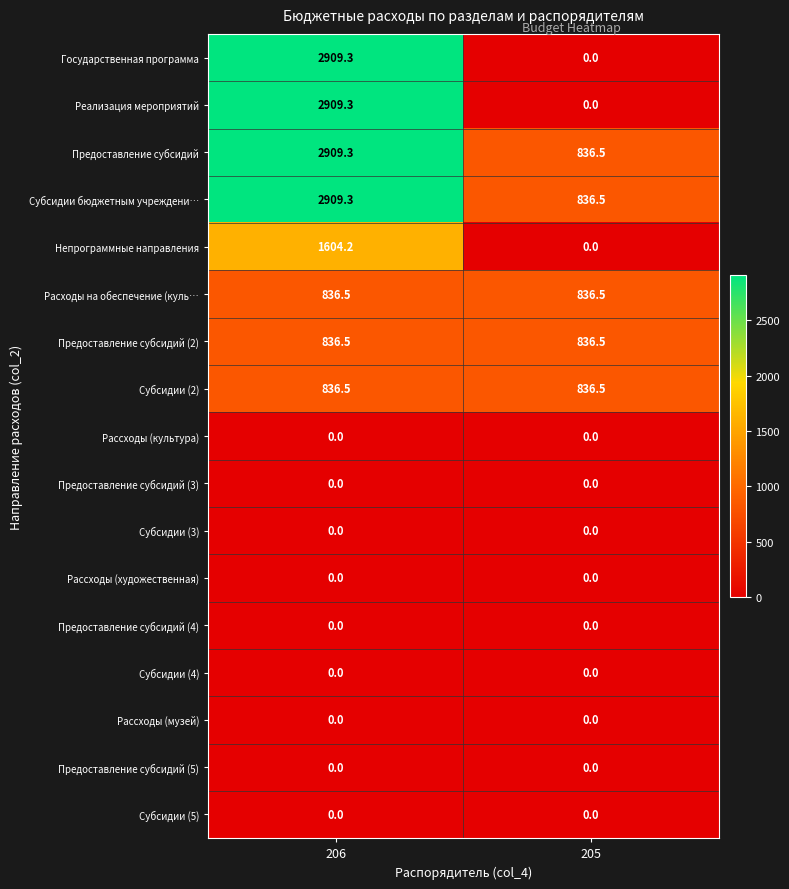

What is the average value of the Государственная программа series?

1454.7